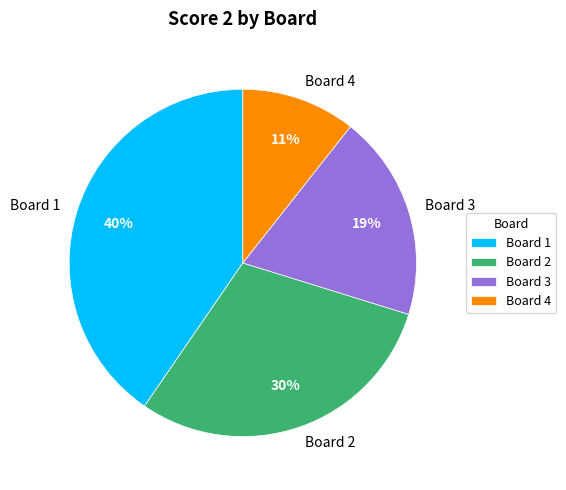

Count the number of slices in the pie.

4